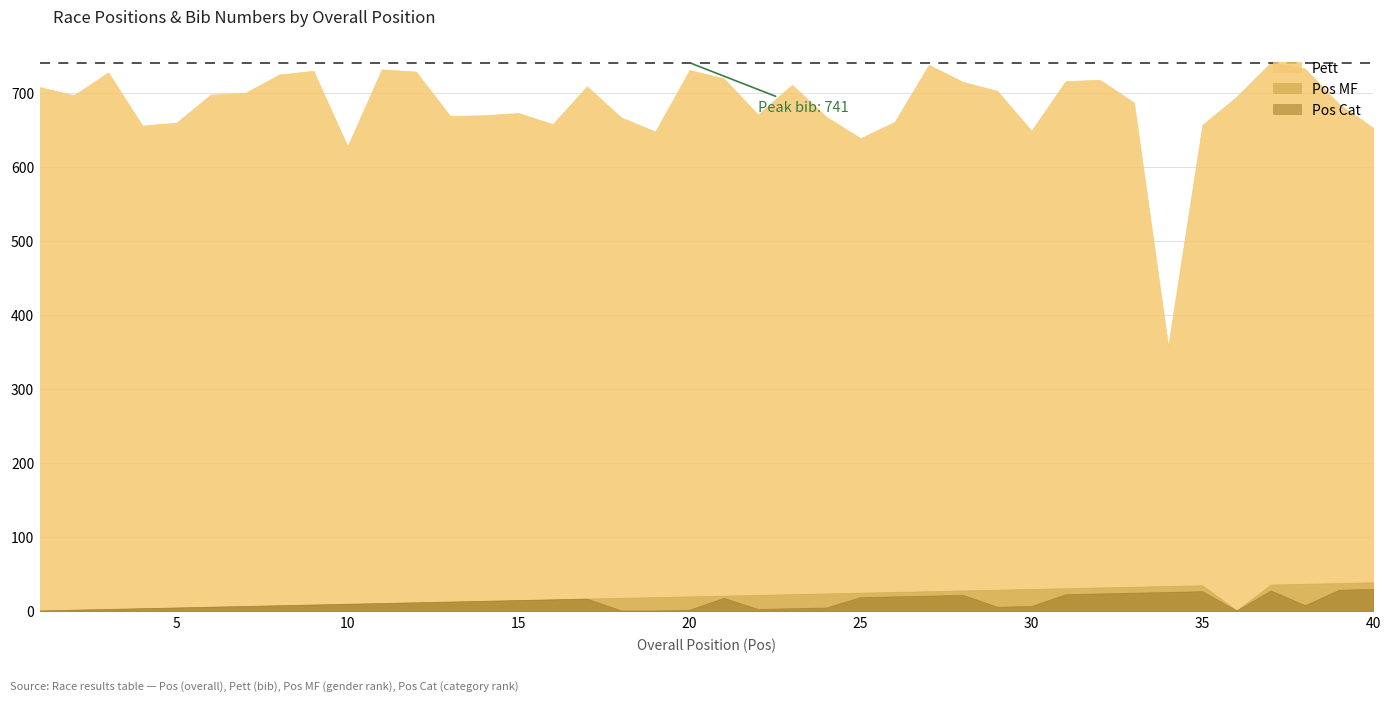

What are all the series names shown in the legend?

Pett, Pos MF, Pos Cat